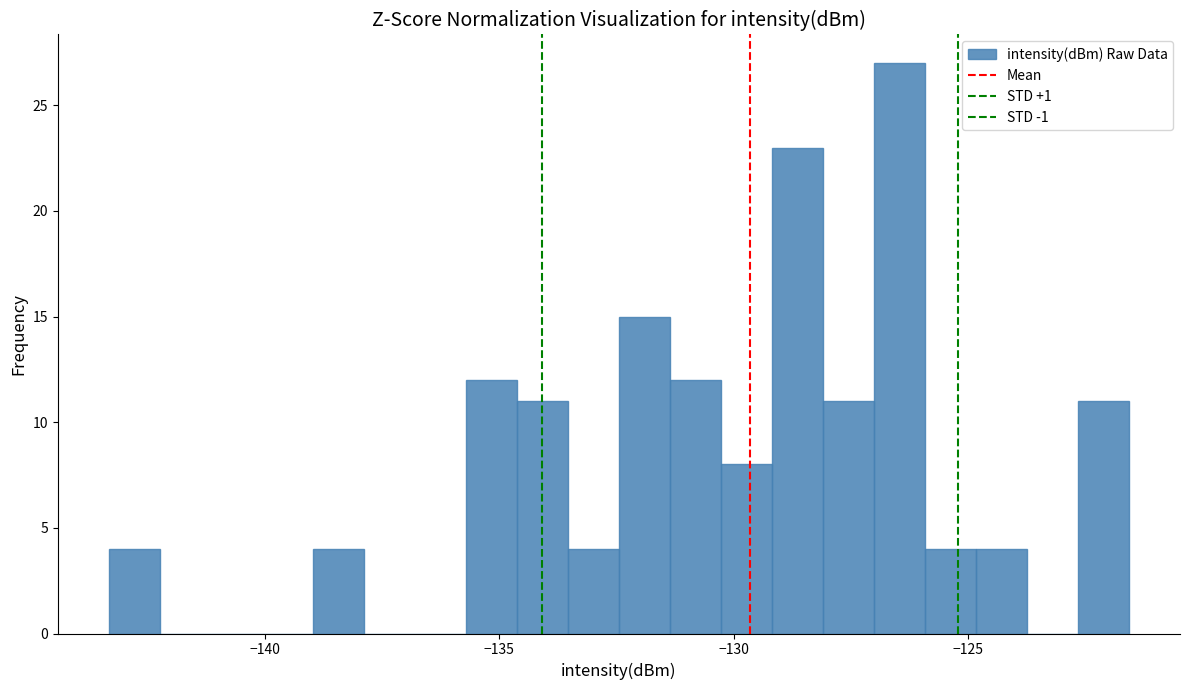

Read against the x-axis, roughly where is the centre of the tallest bar?

-126.5